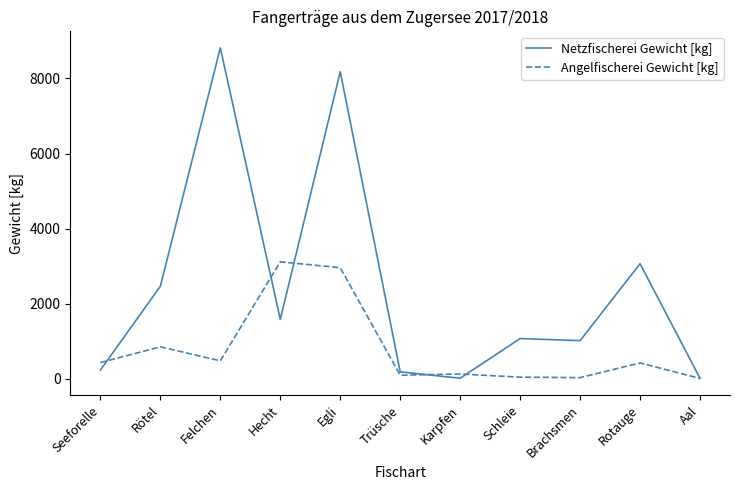

What is the average value of the Netzfischerei Gewicht [kg] series?

2421